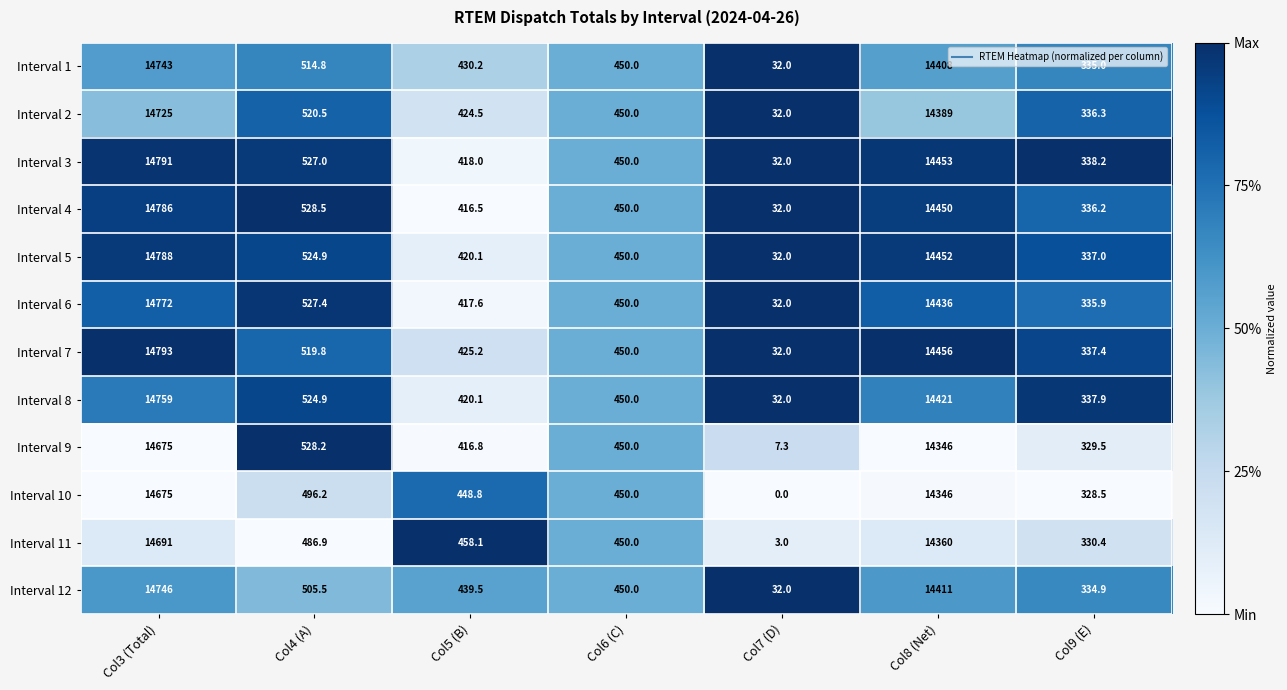

At which category is the sum across all series the highest?

Col3 (Total)